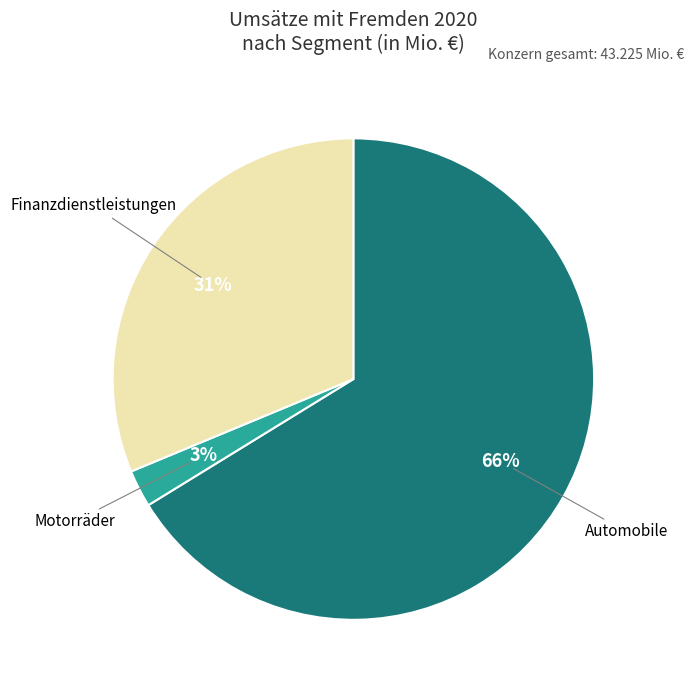

How many slices are in this pie chart?

3